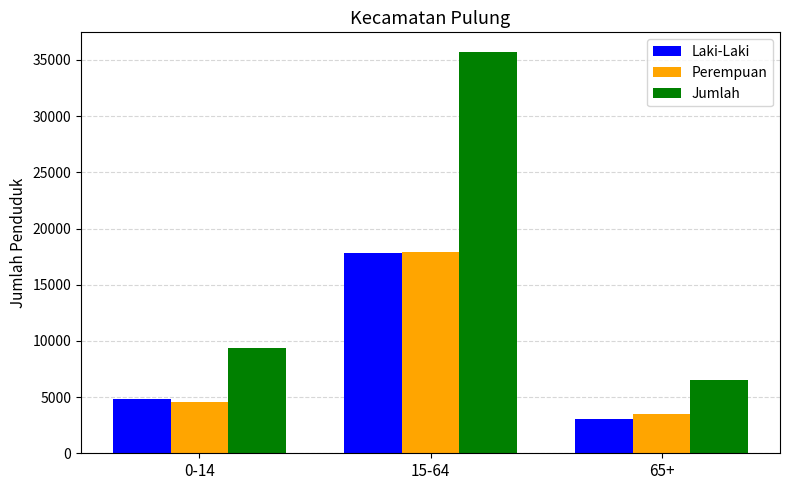

How many bars are there in each group?

3